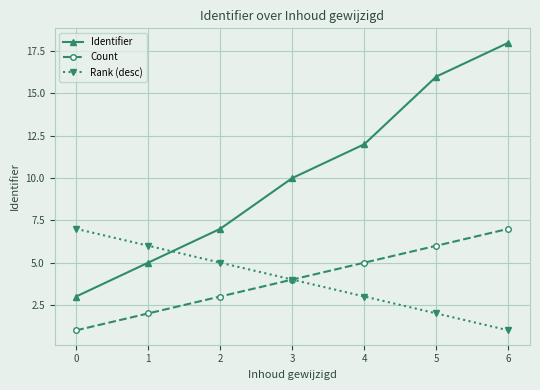

At which category is the sum across all series the highest?

6